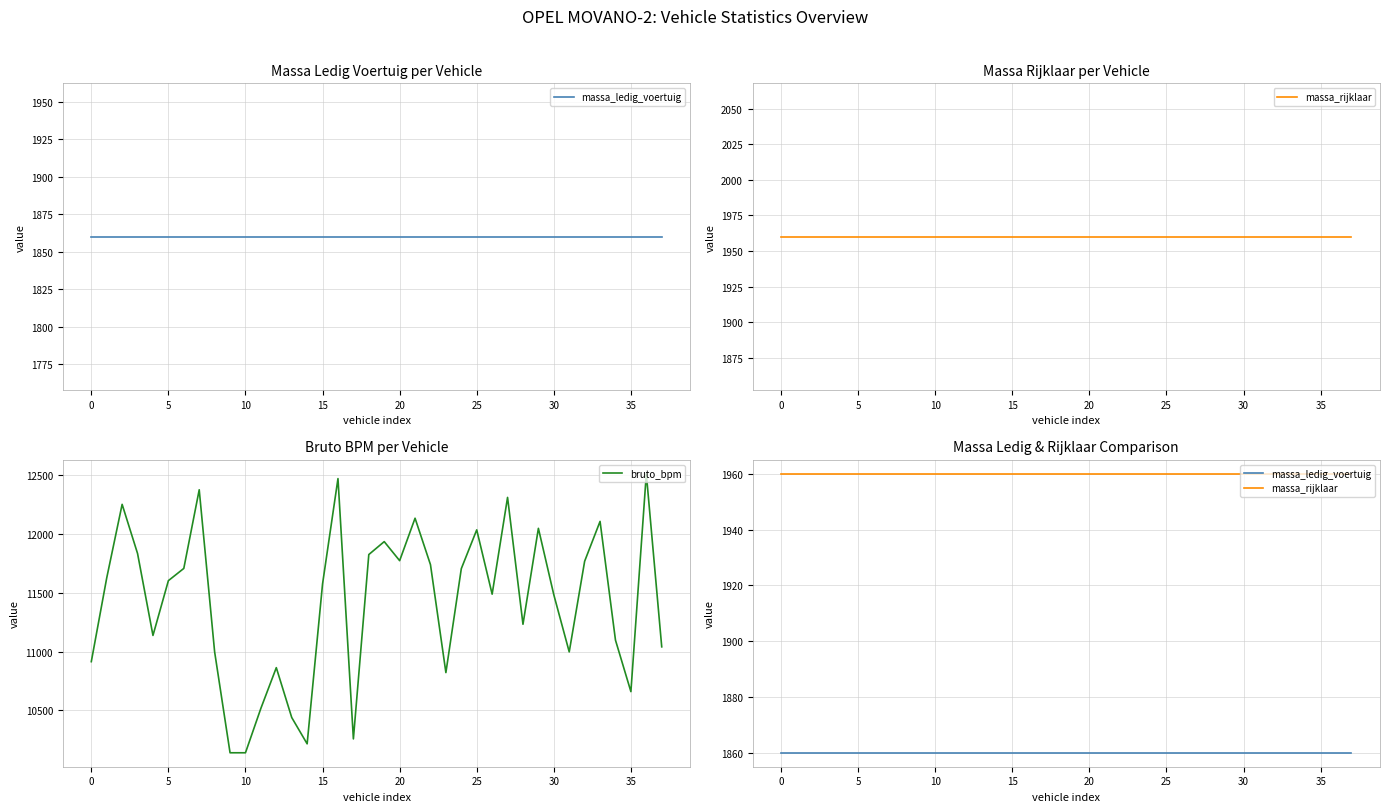

What is the lowest value of the bruto_bpm series?

10140